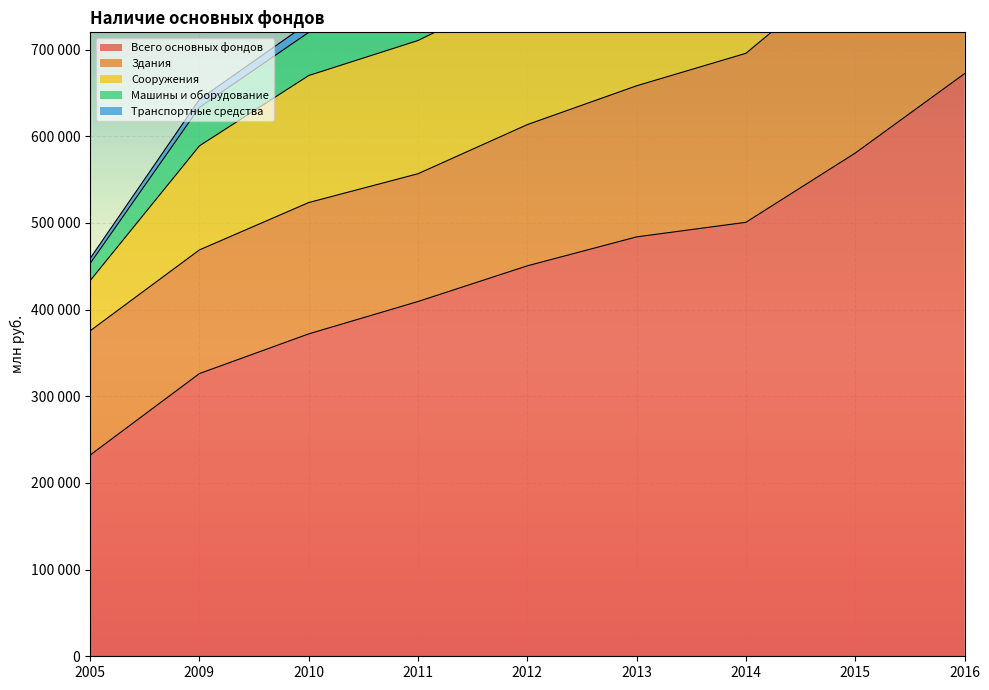

How many interior local valleys does the Машины и оборудование series have?

1